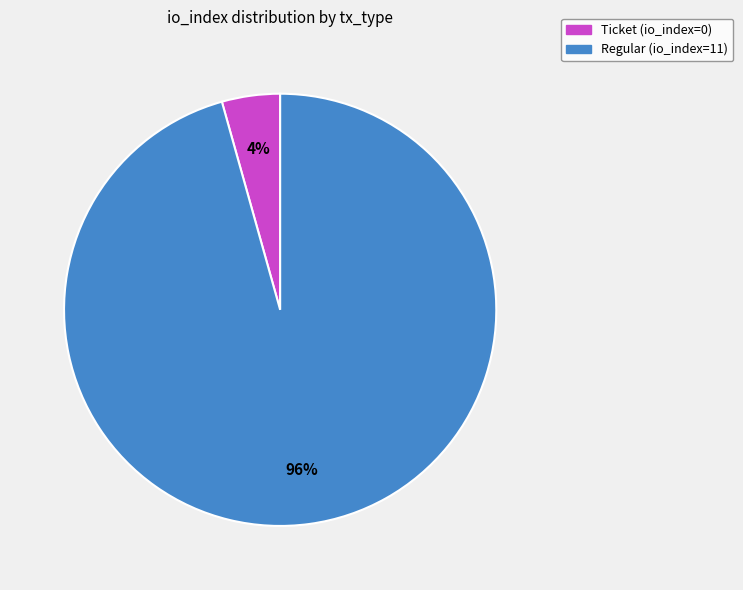

Is there a majority slice in this chart?

Yes